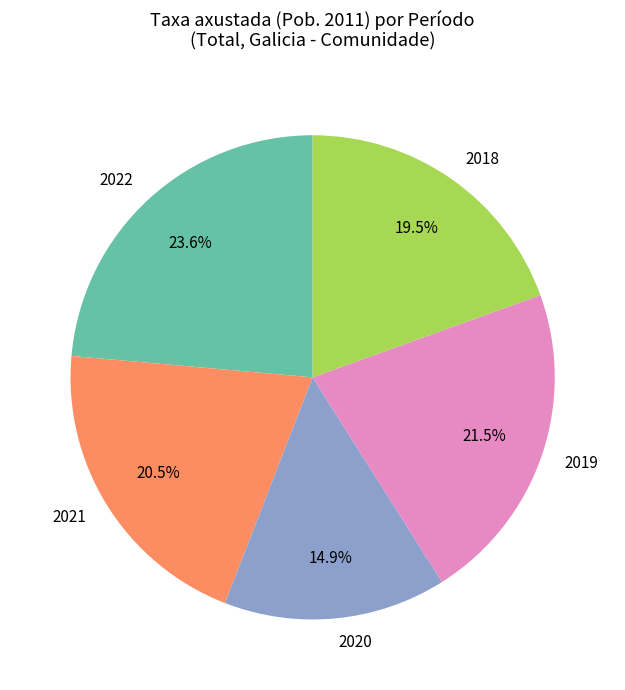

Rank the categories by value from lowest to highest.

2020, 2018, 2021, 2019, 2022